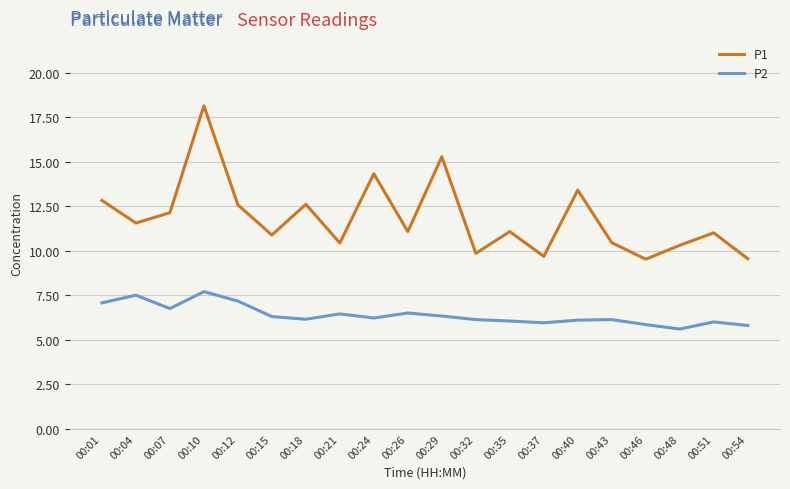

Which series has the largest total across all categories?

P1